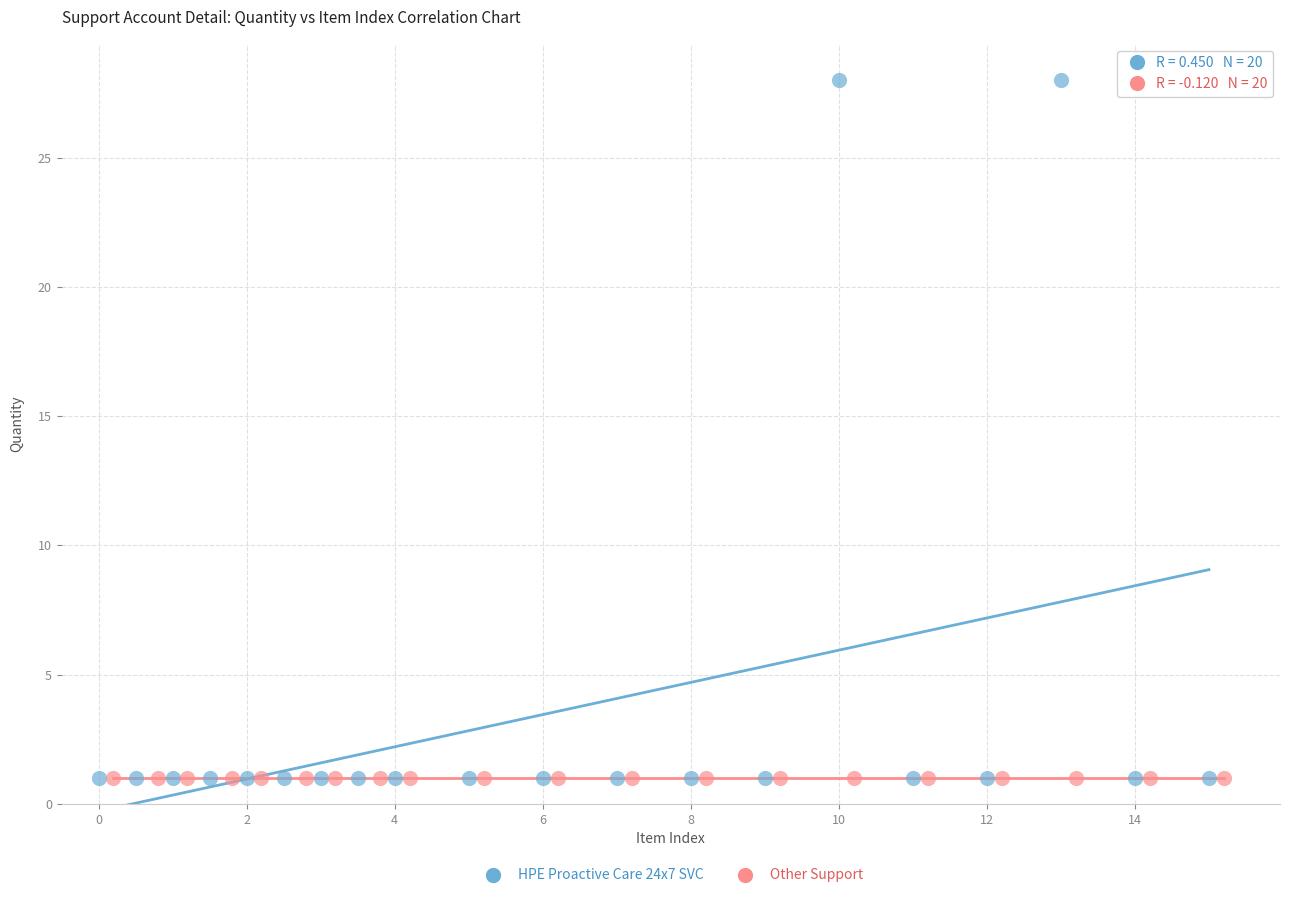

Which series contains the highest Y value?

HPE Proactive Care 24x7 SVC